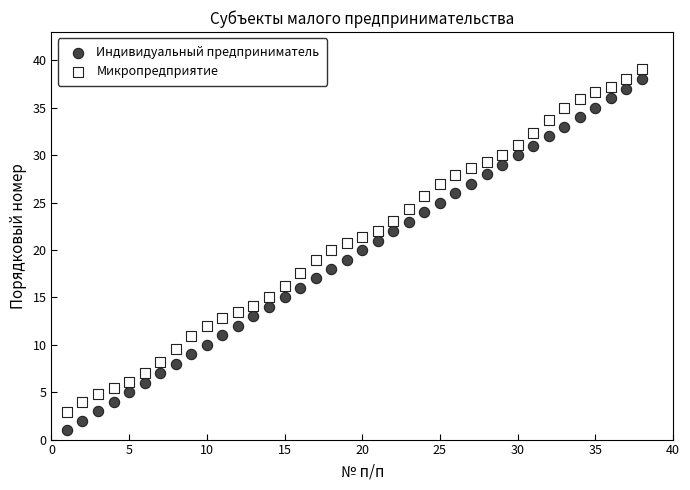

What is the X range (max minus min) for the scatter plot?

37.0